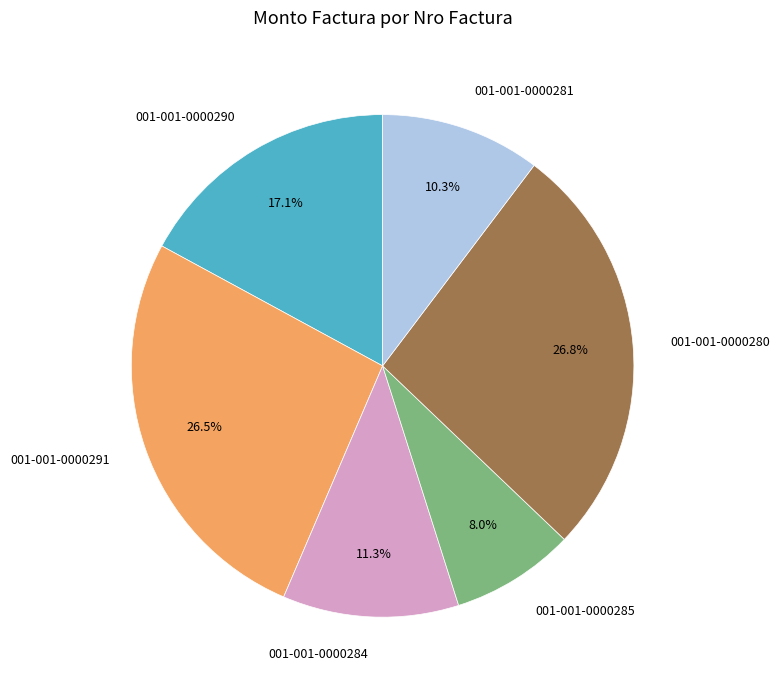

How many slices are in this pie chart?

6